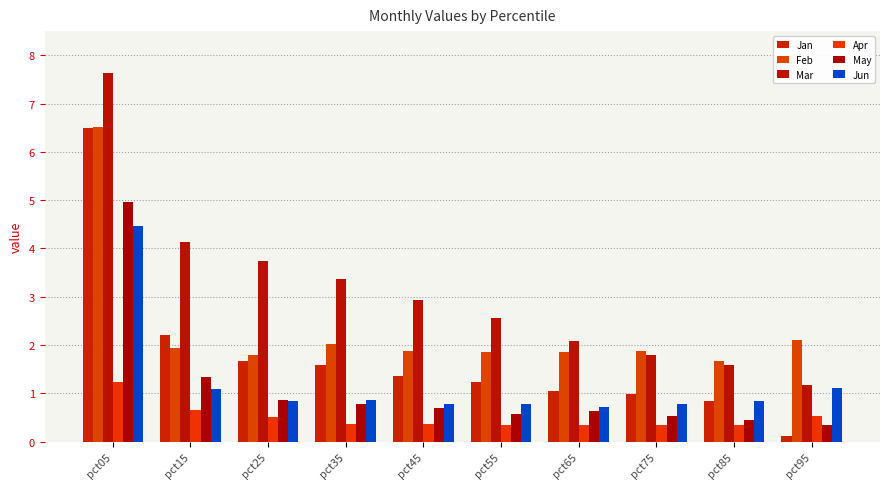

How many values in the Mar series exceed 2?

7